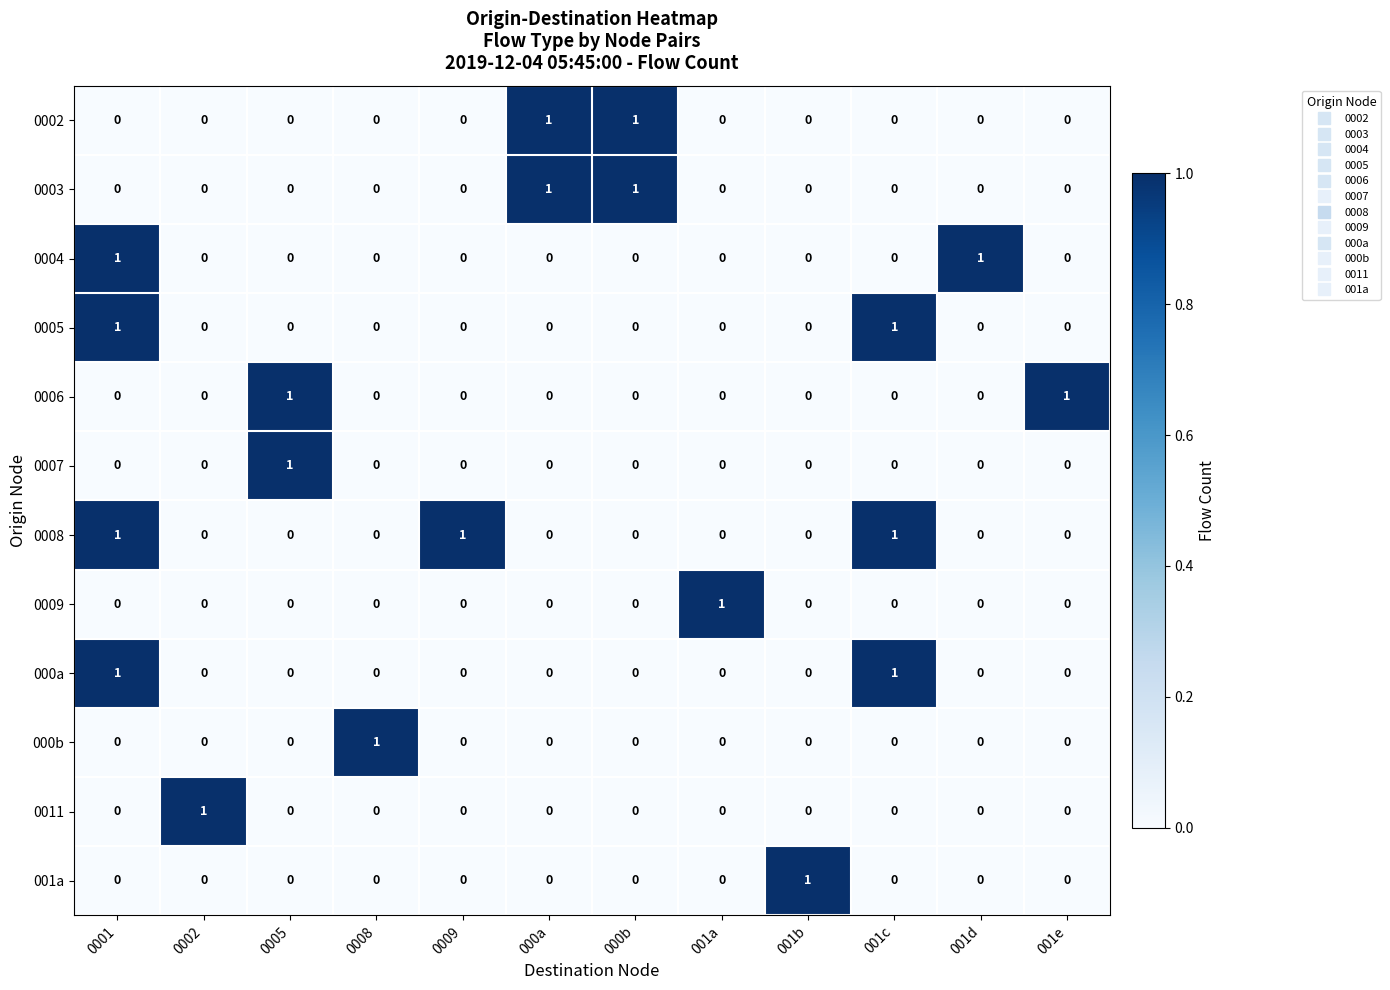

Count the 0002 values in the range 0 to 1.

12